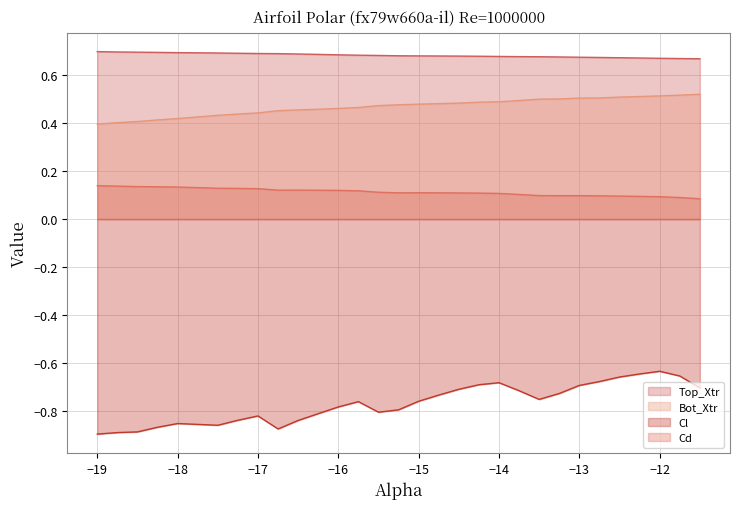

True or false: Bot_Xtr and Cl intersect in this chart.

False